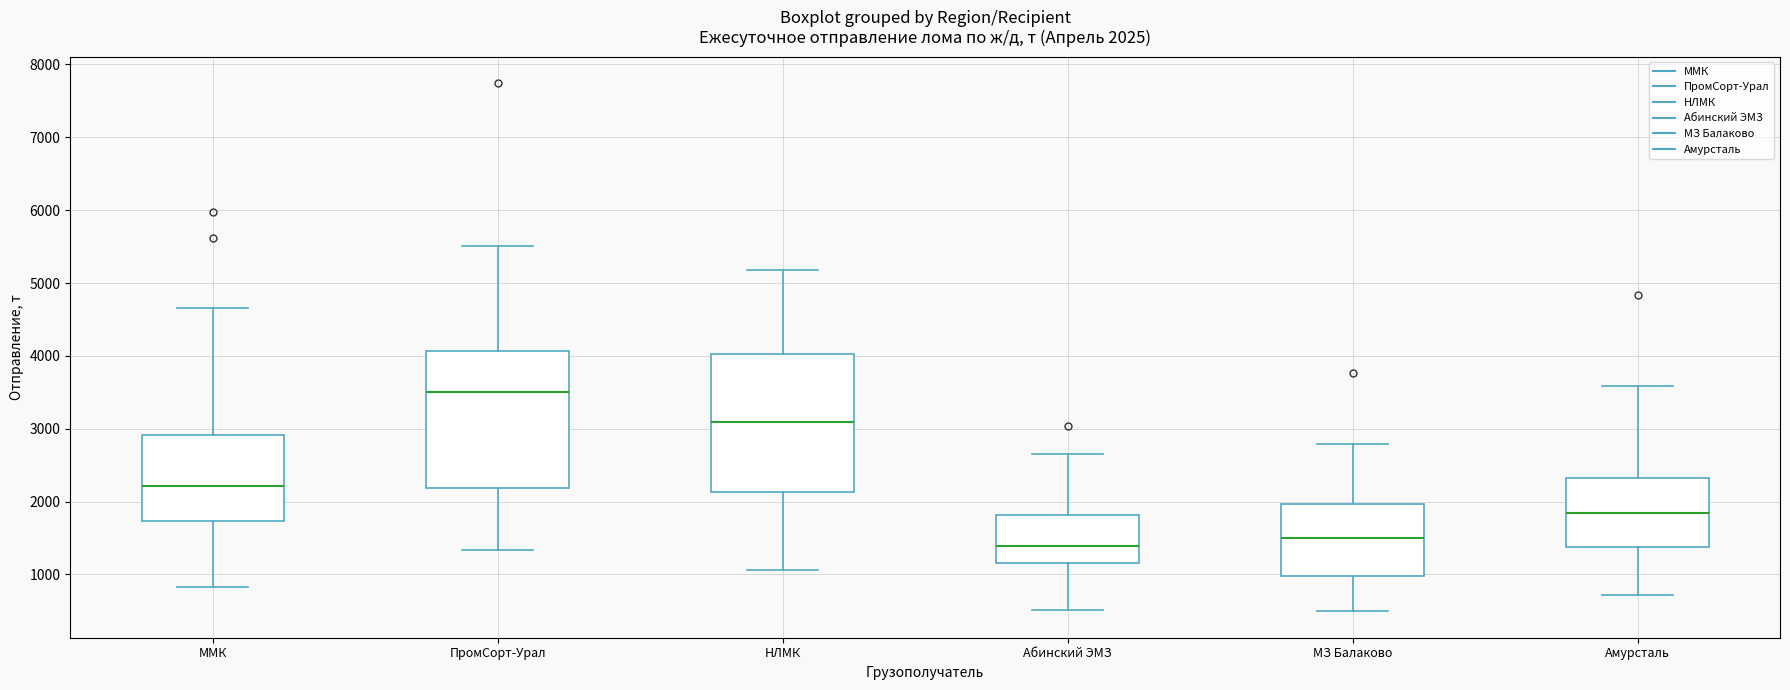

Which box has the highest median line?

ПромСорт-Урал